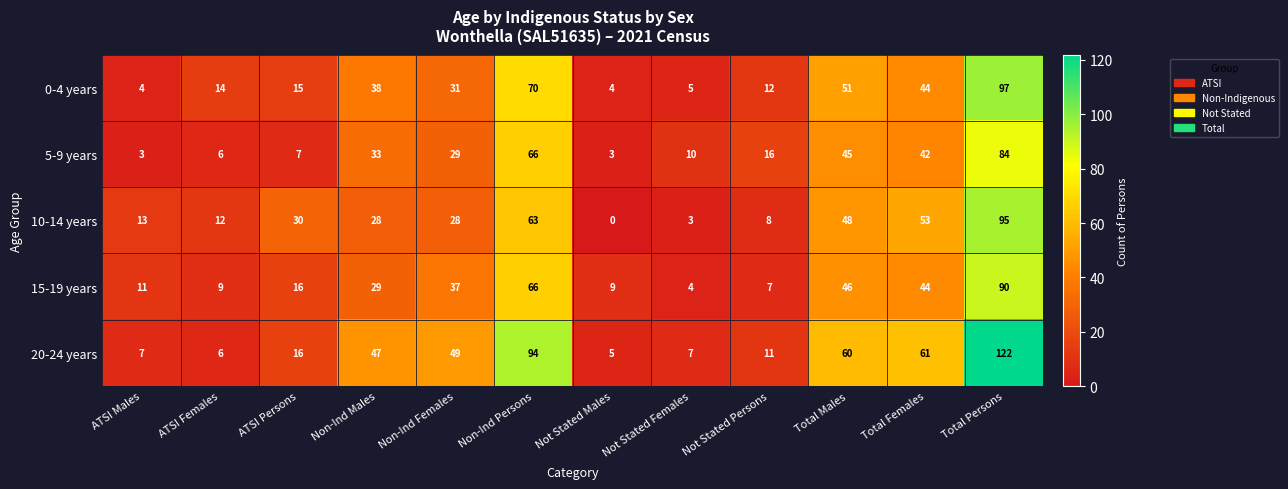

The value of 5-9 years at Not Stated Females is 10. True or false?

True